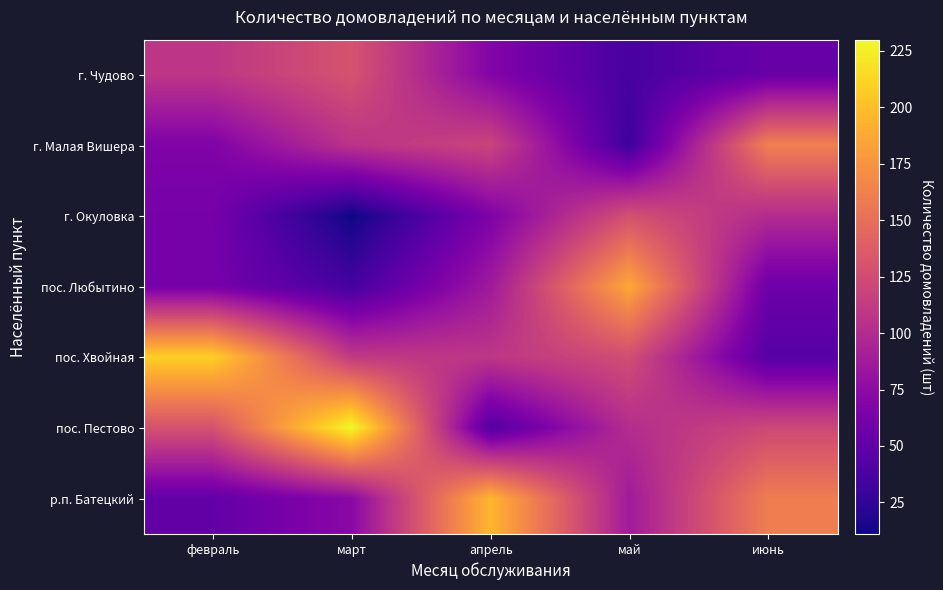

Which series changed the most between февраль and май?

пос. Любытино